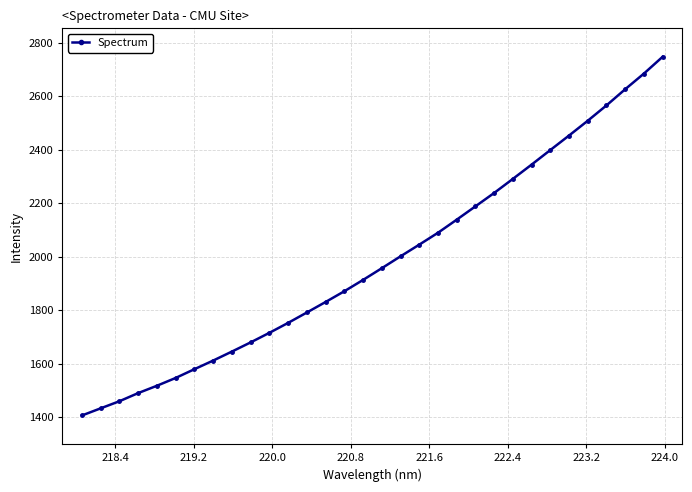

What is the value of the 28th point from the left?

2507.9